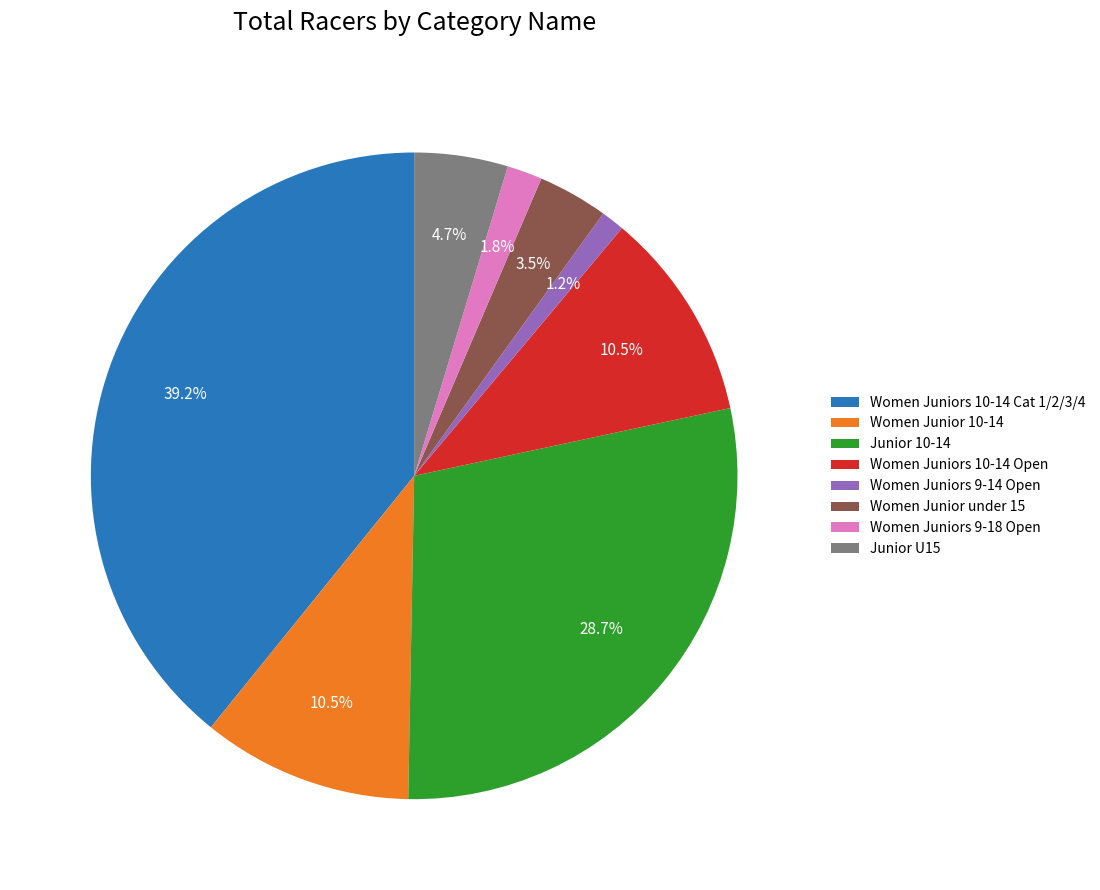

True or false: Women Juniors 9-14 Open accounts for 1% of the total.

True